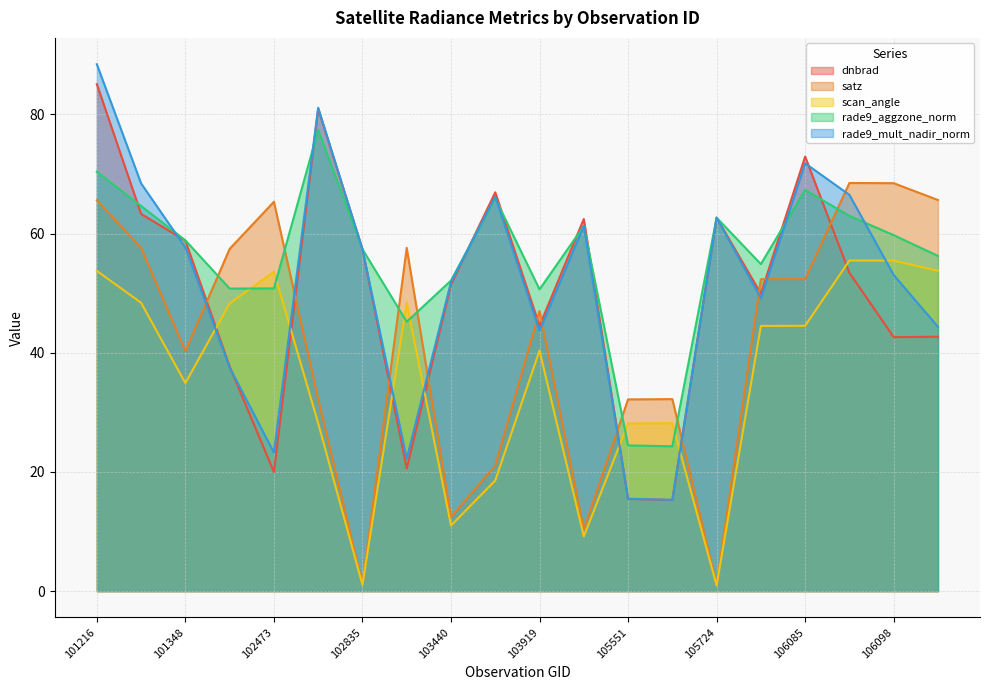

Where is the first local minimum for satz?

101348